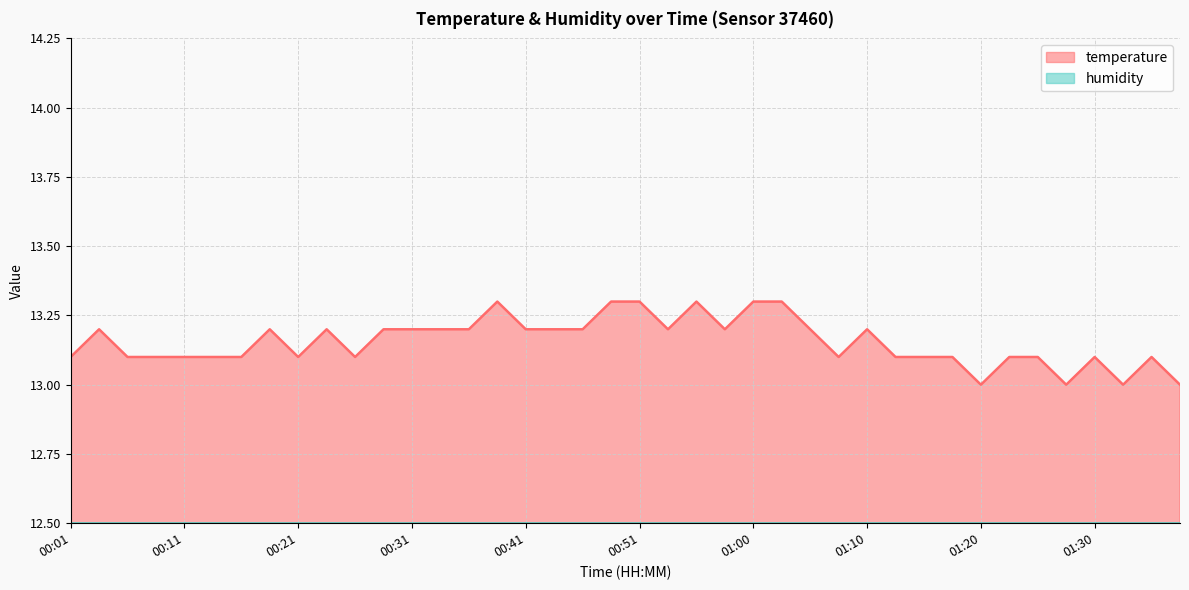

Rank the categories by value from highest to lowest.

00:38, 00:48, 00:51, 00:55, 01:00, 01:03, 00:03, 00:18, 00:23, 00:28, 00:31, 00:33, 00:36, 00:41, 00:43, 00:46, 00:53, 00:58, 01:05, 01:10, 00:01, 00:06, 00:08, 00:11, 00:13, 00:16, 00:21, 00:26, 01:08, 01:13, 01:15, 01:17, 01:22, 01:25, 01:30, 01:35, 01:20, 01:27, 01:32, 01:37